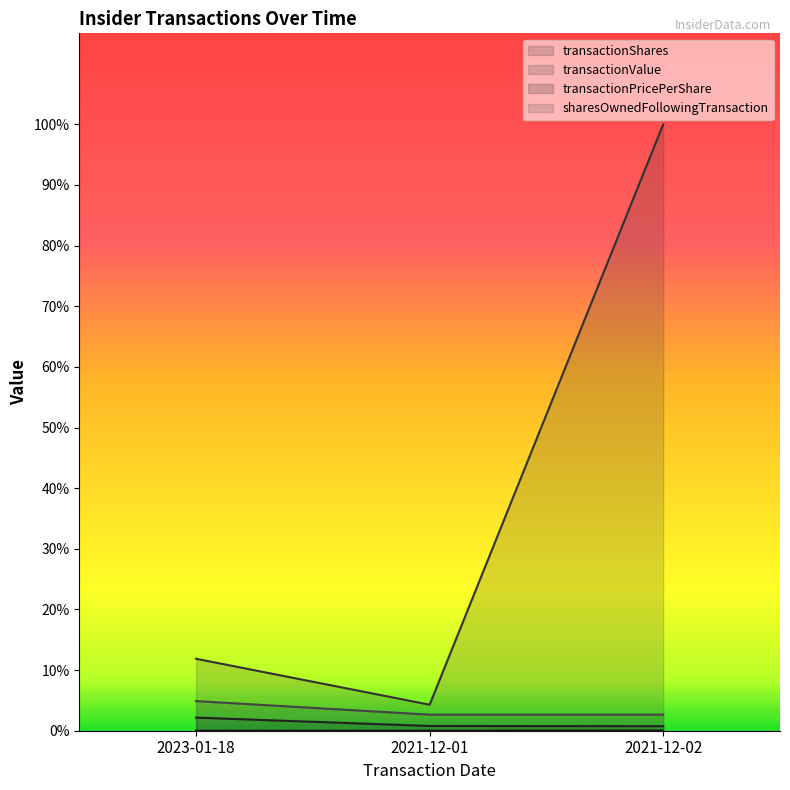

Reading left to right, extract all data points from this chart.

transactionShares: 13840.0	5000.0	4795.0
transactionValue: 75982.0	27450.0	640276.0
transactionPricePerShare: 5.5	5.5	133.5
sharesOwnedFollowingTransaction: 31270.0	16951.0	16951.0